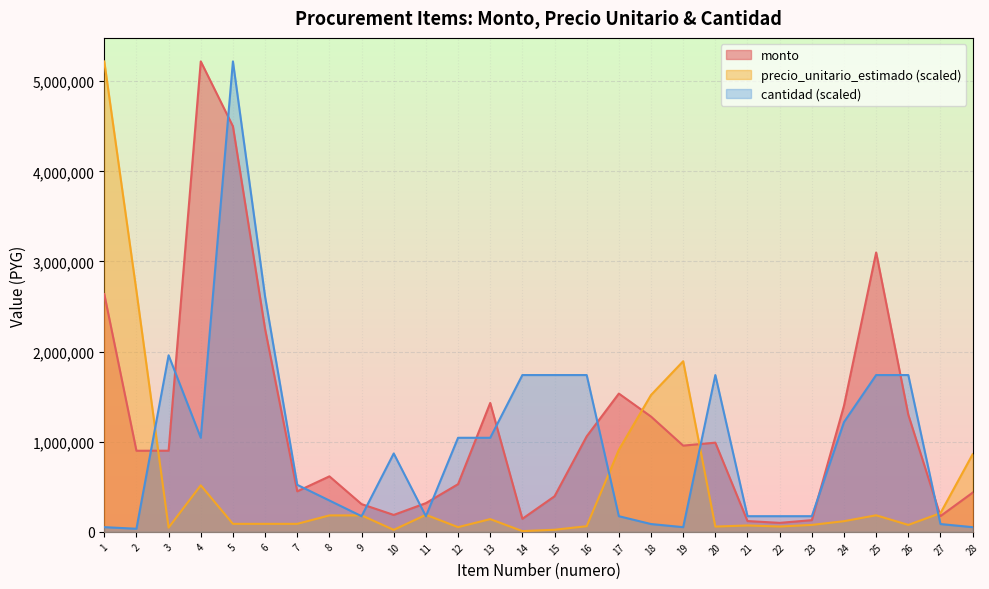

What is the difference between the maximum and minimum values in the cantidad series?

5185200.0